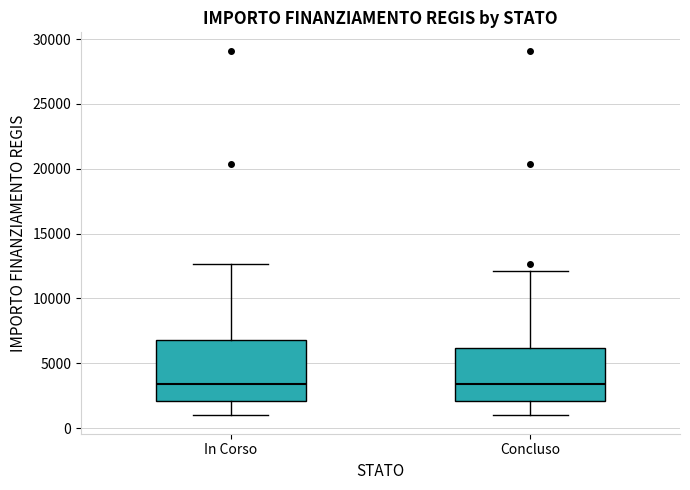

Reading left to right, transcribe this box plot: for each box, give where its median line is, the range the box spans, and where its two whiskers end, as read against the y-axis. The values are not printed on the chart, so give them approximately, as read against the axis.

In Corso: median 3500, box 2000 to 7000, whiskers 1000 to 12500
Concluso: median 3500, box 2000 to 6000, whiskers 1000 to 12000